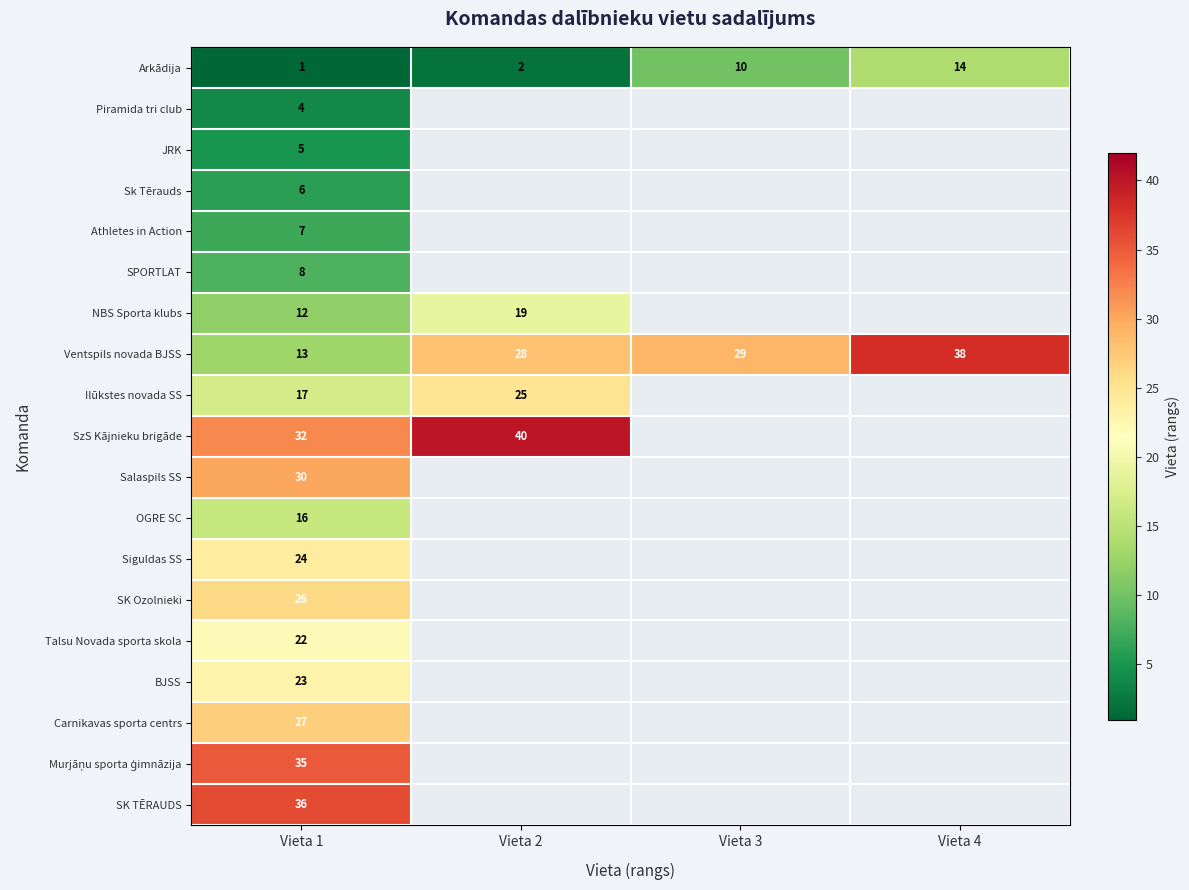

Is it true that NBS Sporta klubs equals 29 at Vieta 2?

False